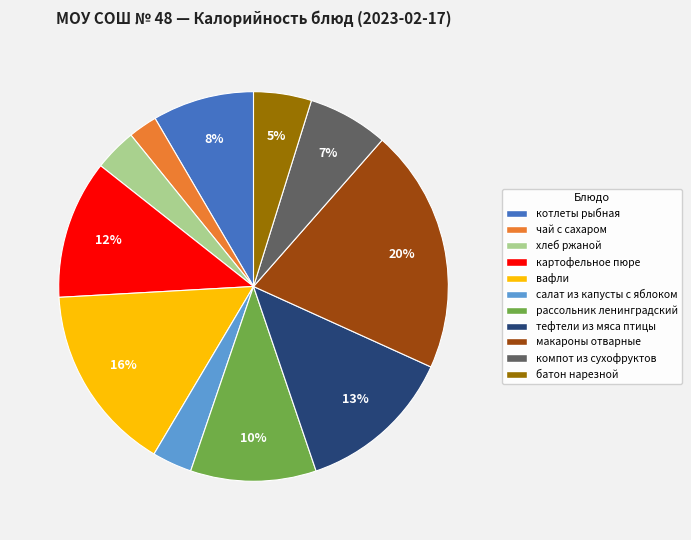

Is it true that тефтели из мяса птицы is 4% of the pie?

False